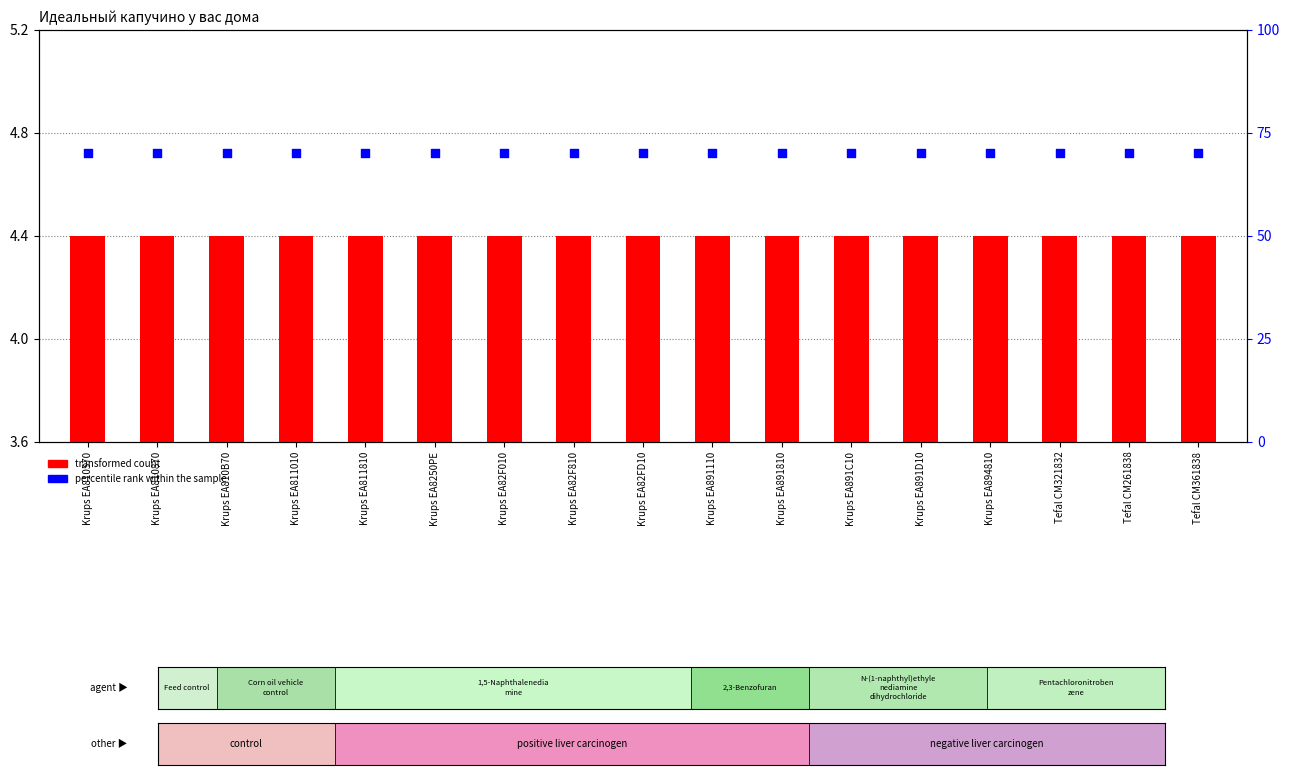

Is the value of transformed count at Krups EA891810 greater than the value of percentile rank within the sample at Tefal CM261838?

No